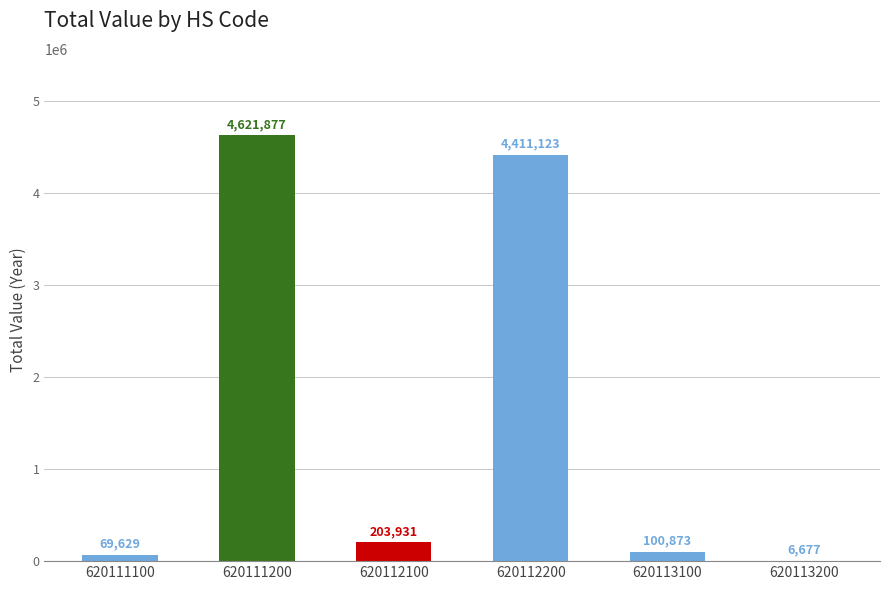

What is the change in value from 620111100 to 620111200?

+4552248